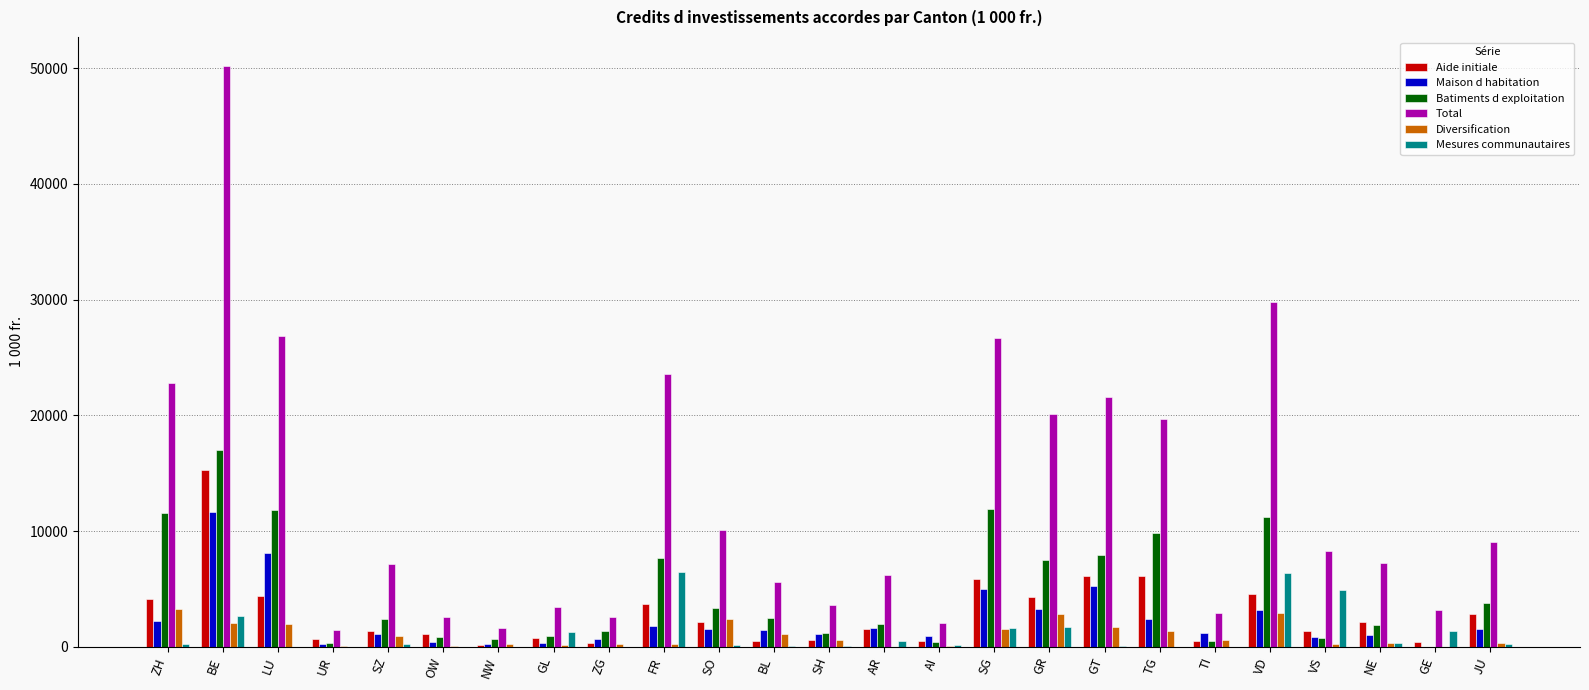

What is the difference between the Mesures communautaires values at SZ and GT?

157.0